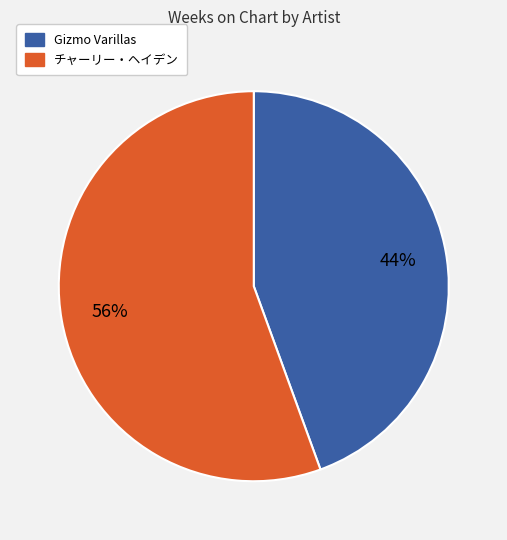

Which has a higher value, チャーリー・ヘイデン or Gizmo Varillas?

チャーリー・ヘイデン